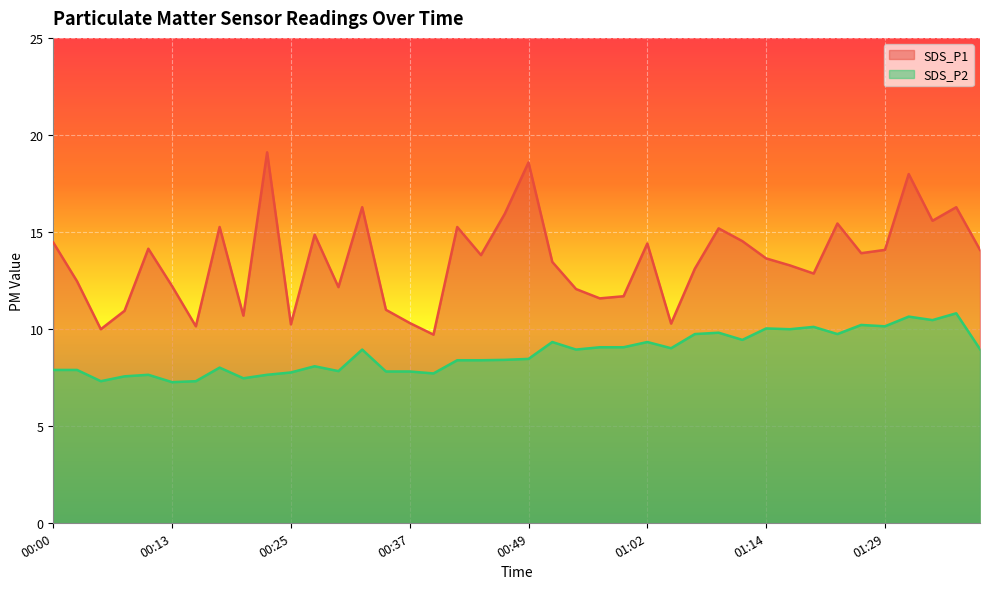

How many interior local valleys does the SDS_P1 series have?

12